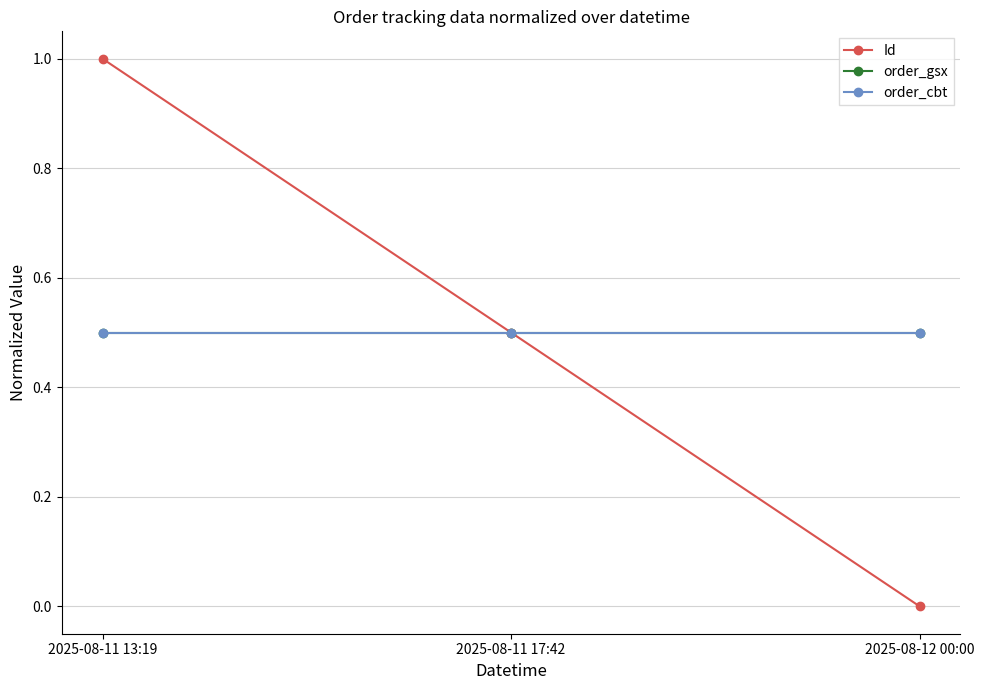

Does the chart have visible grid lines?

Yes